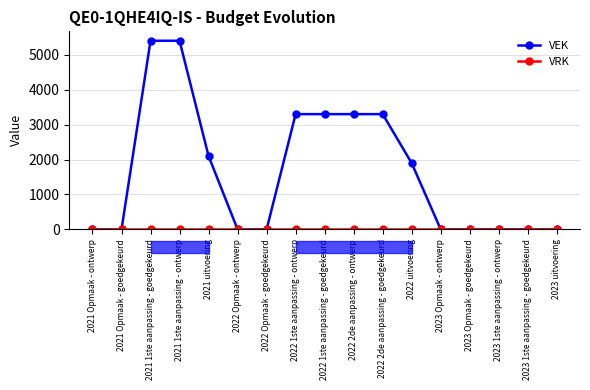

Reading left to right, transcribe all the data shown in this chart.

VEK: 0	0	5400	5400	2100	0	0	3300	3300	3300	3300	1896	0	0	0	0	0
VRK: 0	0	0	0	0	0	0	0	0	0	0	0	0	0	0	0	0